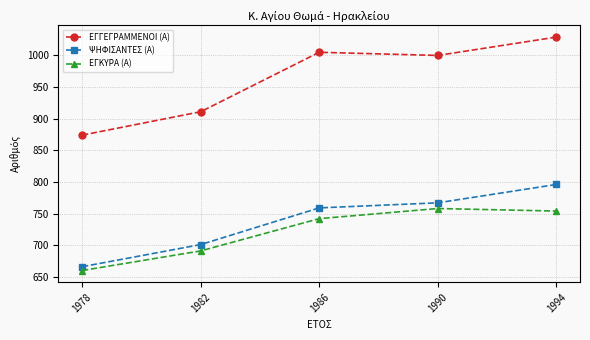

The ΨΗΦΙΣΑΝΤΕΣ (Α) series shows 167 at 1978. True or false?

False